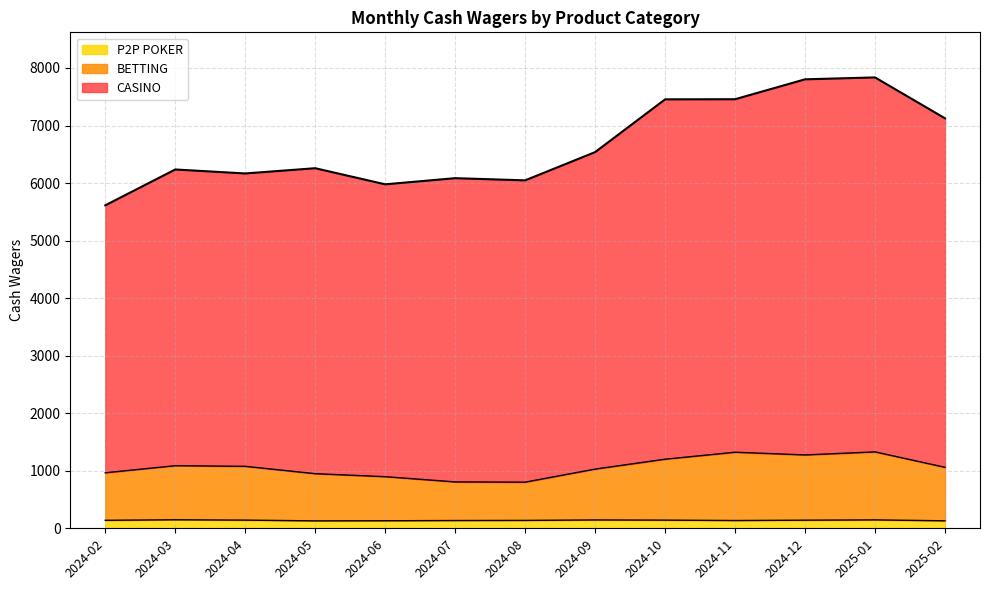

What is the difference between the BETTING values at 2025-01 and 2024-04?

251